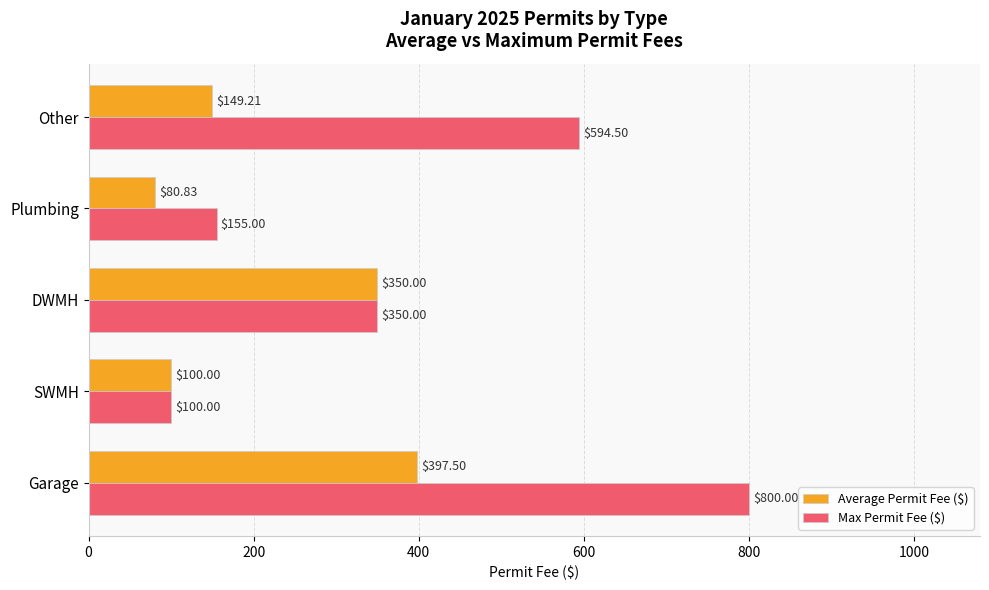

List the labels in order of Max Permit Fee ($) value, largest first.

Garage, Other, DWMH, Plumbing, SWMH